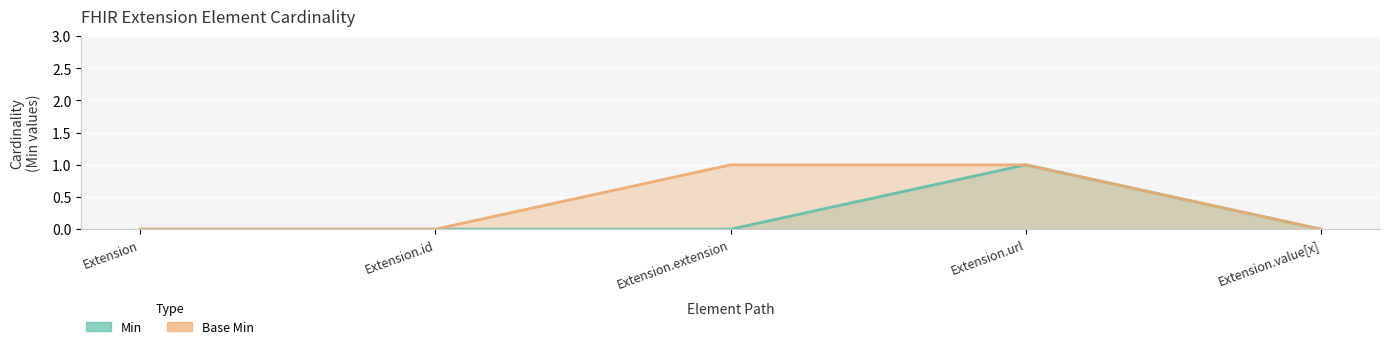

What is the sum of the Base Min values at Extension.url and Extension.extension?

2